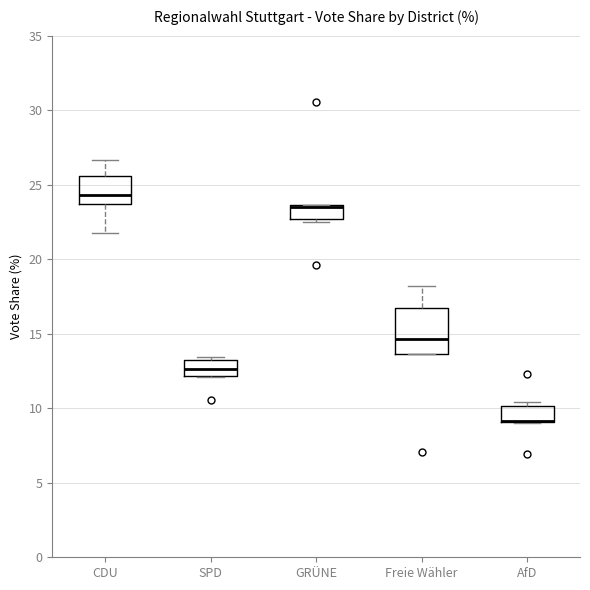

Reading left to right, read every box against the y-axis: the position of its median line, the range the box covers, and the ends of its whiskers. The values are not printed on the chart, so give them approximately, as read against the axis.

CDU: median 24.5, box 23.5 to 25.5, whiskers 22.0 to 26.5
SPD: median 12.5, box 12.0 to 13.0, whiskers 12.0 to 13.5
GRÜNE: median 23.5 (drawn on the box's upper edge), box 22.5 to 23.5, whiskers 22.5 (just below the box's lower edge) to 23.5
Freie Wähler: median 14.5, box 13.5 to 17.0, whiskers 13.5 to 18.0
AfD: median 9.0 (drawn on the box's lower edge), box 9.0 to 10.0, whiskers 9.0 to 10.5